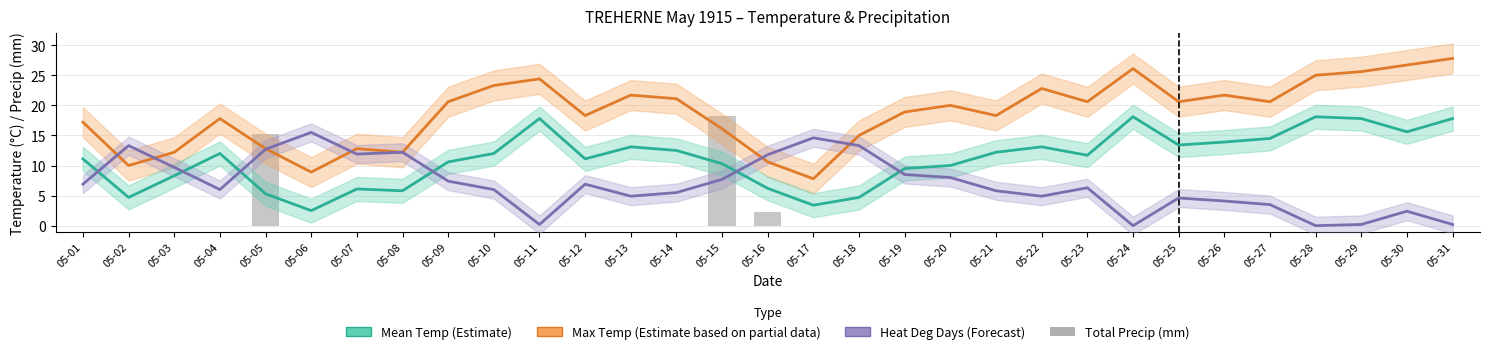

Is it true that Heat Deg Days (C) equals 1.7 at 05-26?

False